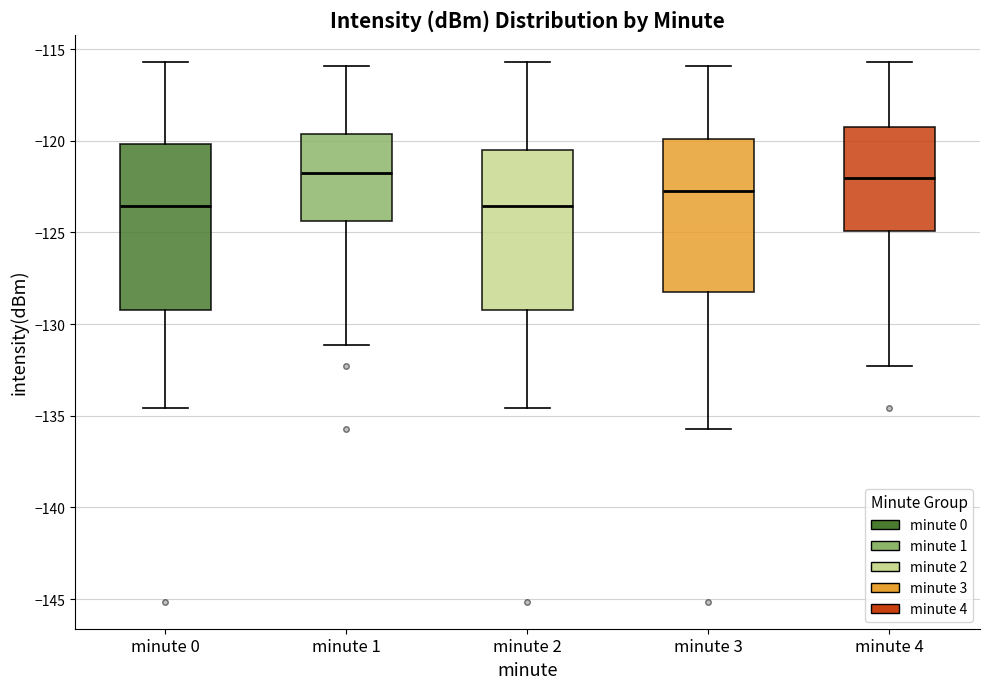

Reading left to right, transcribe this box plot: for each box, give where its median line is, the range the box spans, and where its two whiskers end, as read against the y-axis. The values are not printed on the chart, so give them approximately, as read against the axis.

minute 0: median -123.5, box -129.0 to -120.0, whiskers -134.5 to -115.5
minute 1: median -122.0, box -124.5 to -119.5, whiskers -131.0 to -116.0
minute 2: median -123.5, box -129.0 to -120.5, whiskers -134.5 to -115.5
minute 3: median -123.0, box -128.5 to -120.0, whiskers -135.5 to -116.0
minute 4: median -122.0, box -125.0 to -119.5, whiskers -132.5 to -115.5